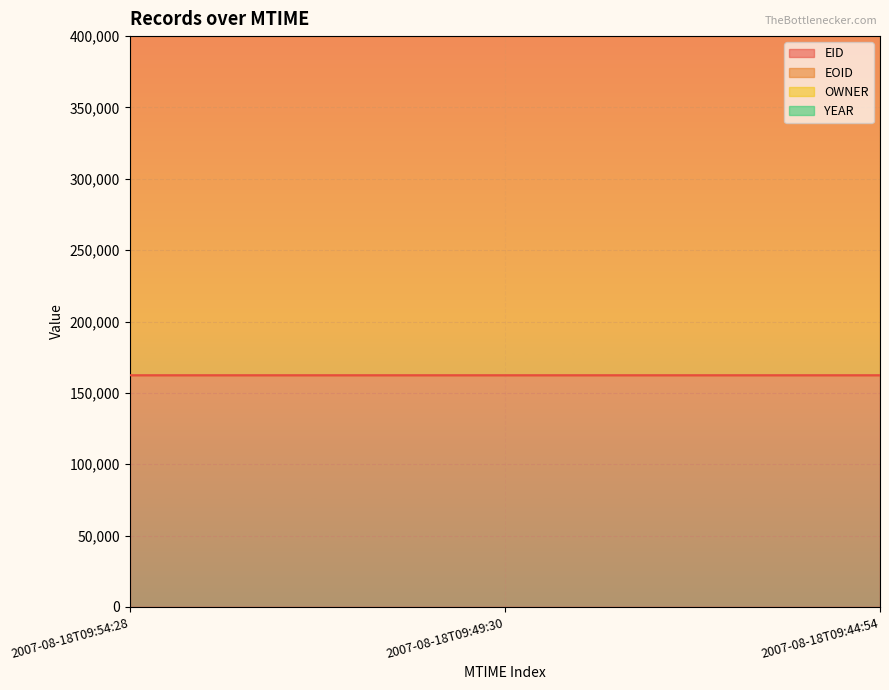

Count the number of categories in the chart.

3